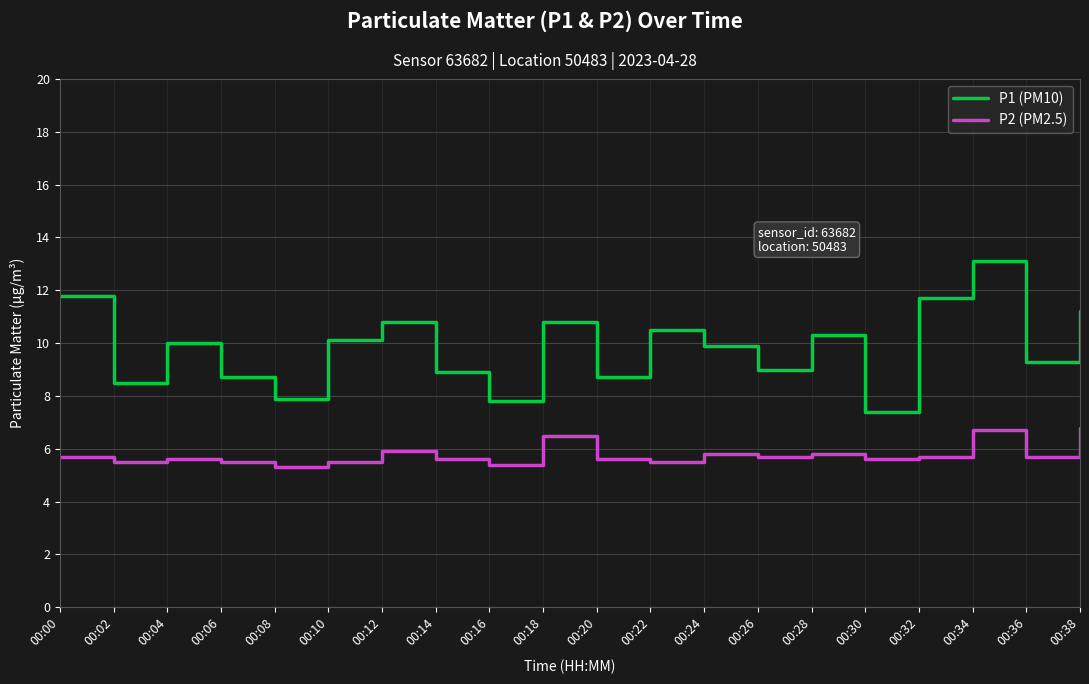

Reading left to right, extract all data points from this chart.

P1 (PM10): 00:00=11.8	00:02=8.5	00:04=10.0	00:06=8.7	00:08=7.9	00:10=10.1	00:12=10.8	00:14=8.9	00:16=7.8	00:18=10.8	00:20=8.7	00:22=10.5	00:24=9.9	00:26=9.0	00:28=10.3	00:30=7.4	00:32=11.7	00:34=13.1	00:36=9.3	00:38=11.2
P2 (PM2.5): 00:00=5.7	00:02=5.5	00:04=5.6	00:06=5.5	00:08=5.3	00:10=5.5	00:12=5.9	00:14=5.6	00:16=5.4	00:18=6.5	00:20=5.6	00:22=5.5	00:24=5.8	00:26=5.7	00:28=5.8	00:30=5.6	00:32=5.7	00:34=6.7	00:36=5.7	00:38=6.8